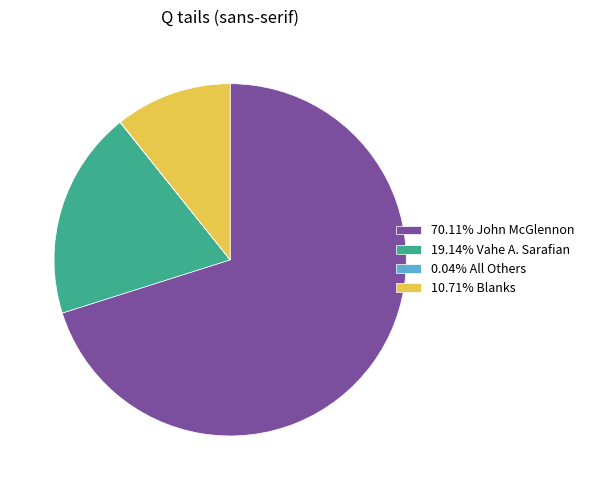

Does 70.11% John McGlennon represent more than half of the total?

Yes